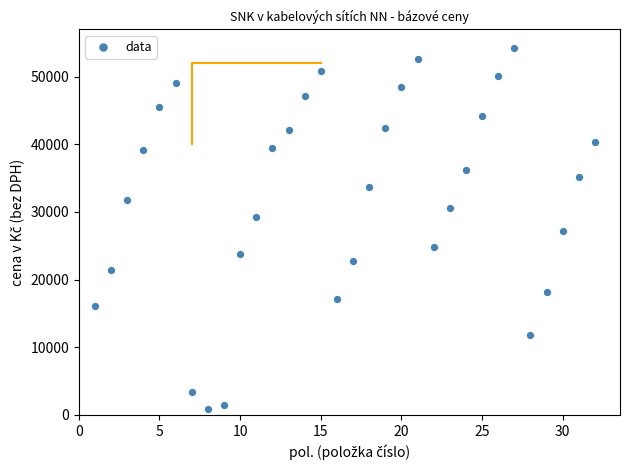

What is the range of Y values (max minus min)?

53394.9